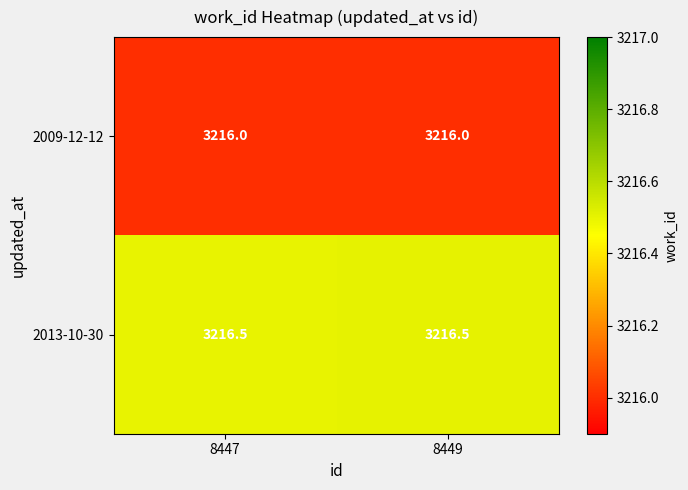

Reading right to left, list all the values displayed in this chart.

2009-12-12: 3216.0	3216.0
2013-10-30: 3216.5	3216.5